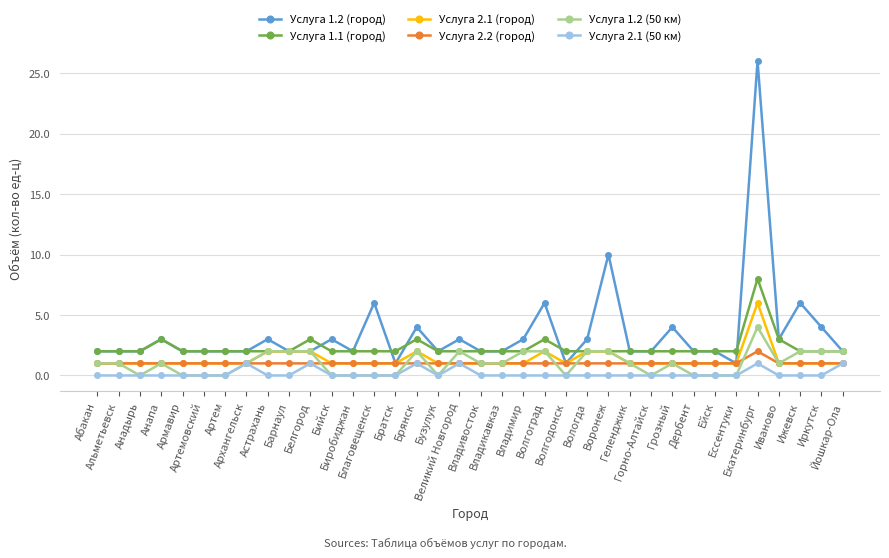

What are all the series names shown in the legend?

Услуга 1.2 (город), Услуга 1.1 (город), Услуга 2.1 (город), Услуга 2.2 (город), Услуга 1.2 (50 км), Услуга 2.1 (50 км)